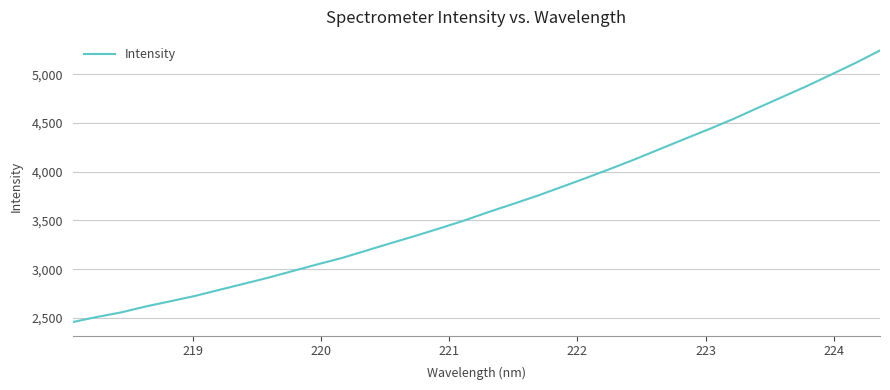

Does the chart display data point markers on the line(s)?

No